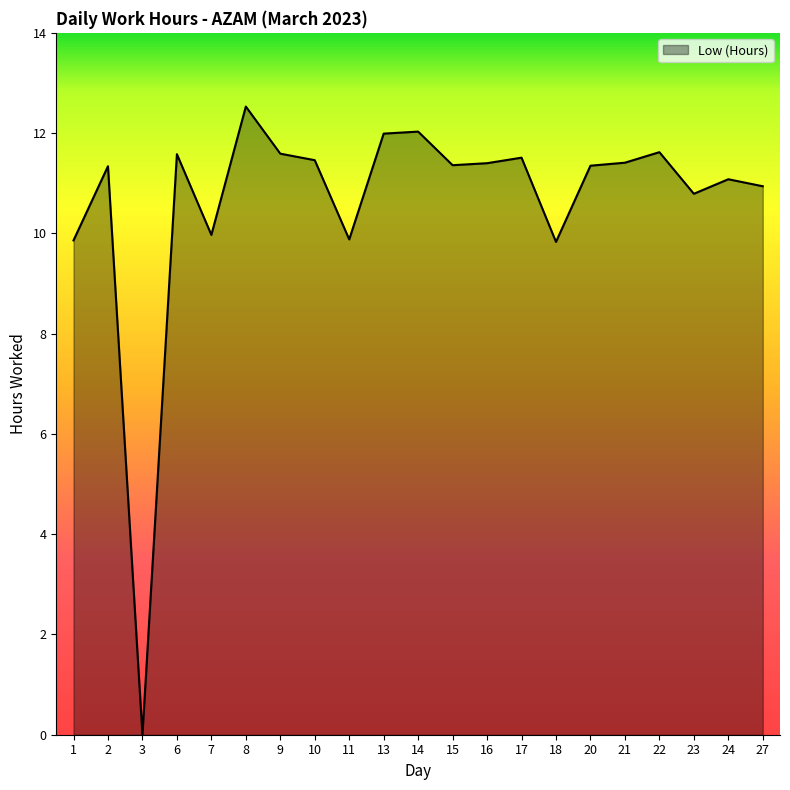

The value at 23 is 4.0. True or false?

False